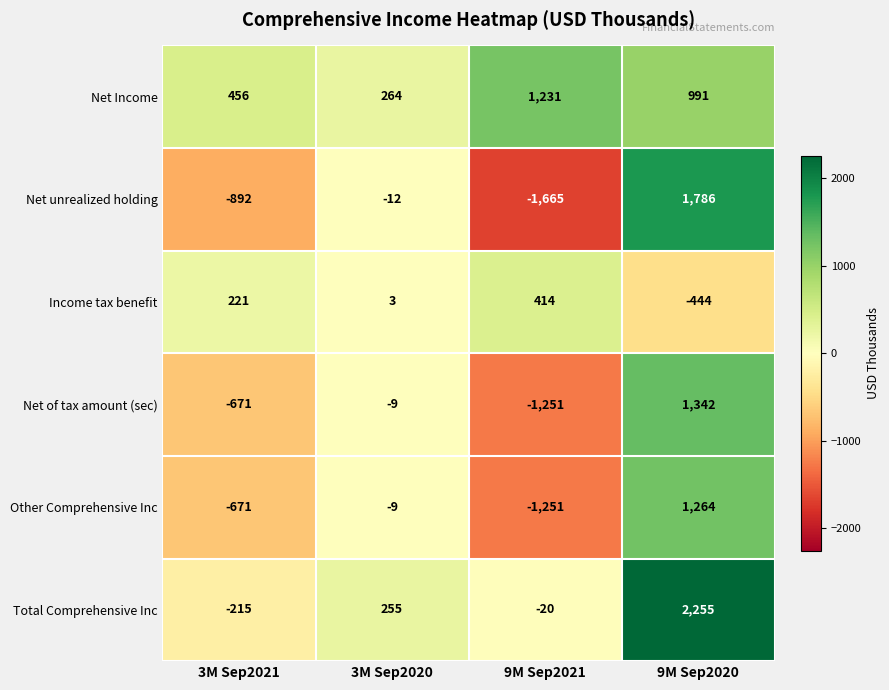

Count the Net unrealized holding values in the range -892 to 1786.

3